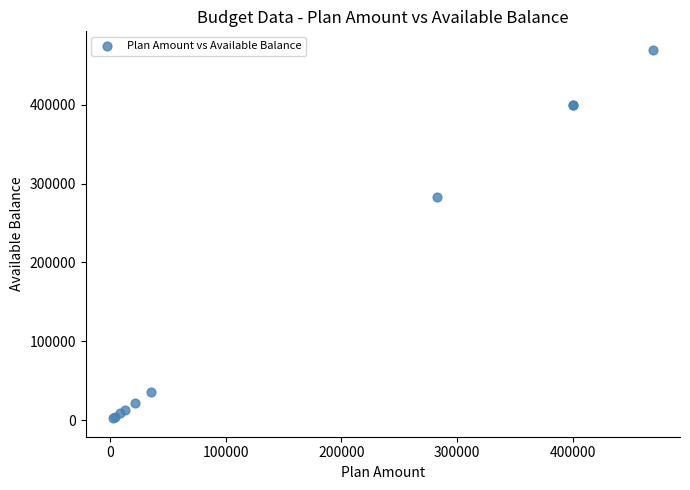

What Y value in the scatter plot is closest to 235973?

282600.0